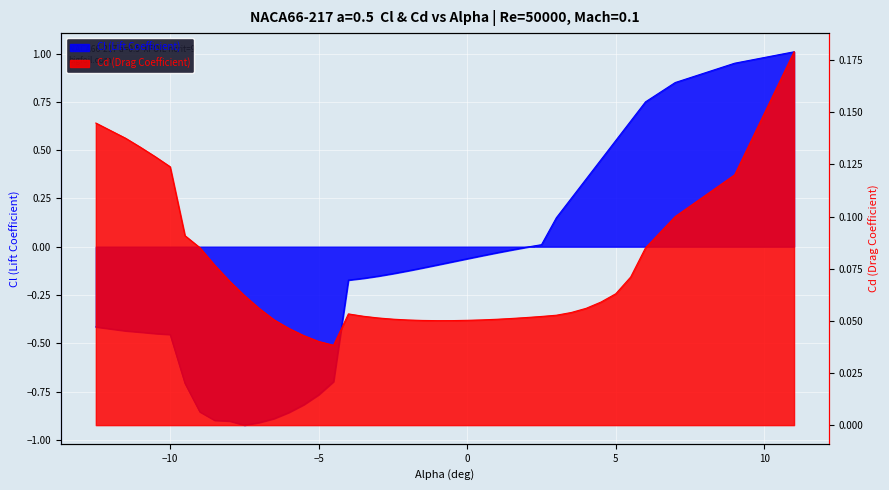

How many data points in Cl (Lift Coefficient) are above 0?

11